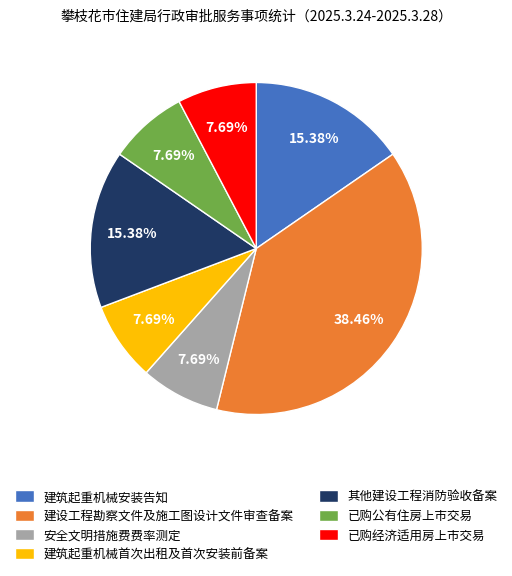

Is it true that 建筑起重机械首次出租及首次安装前备案 is 8% of the pie?

True